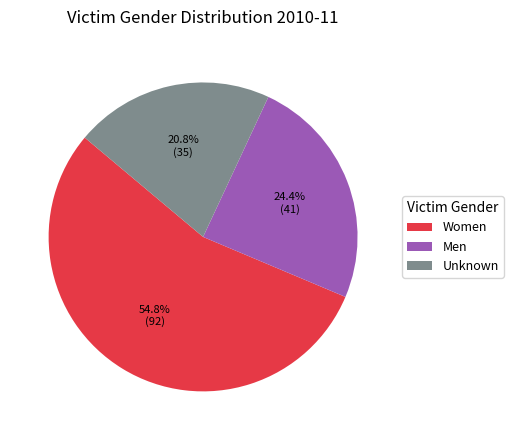

Approximately how many times larger is the value at Unknown compared to Women?

0.4